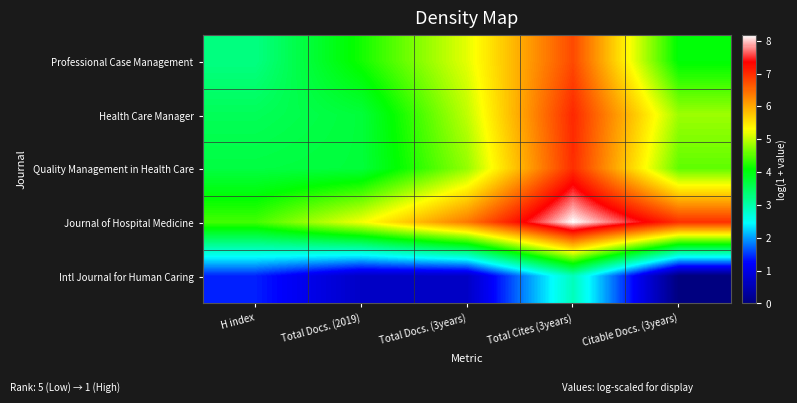

Which series changed the most between Total Docs. (2019) and Total Cites (3years)?

Health Care Manager